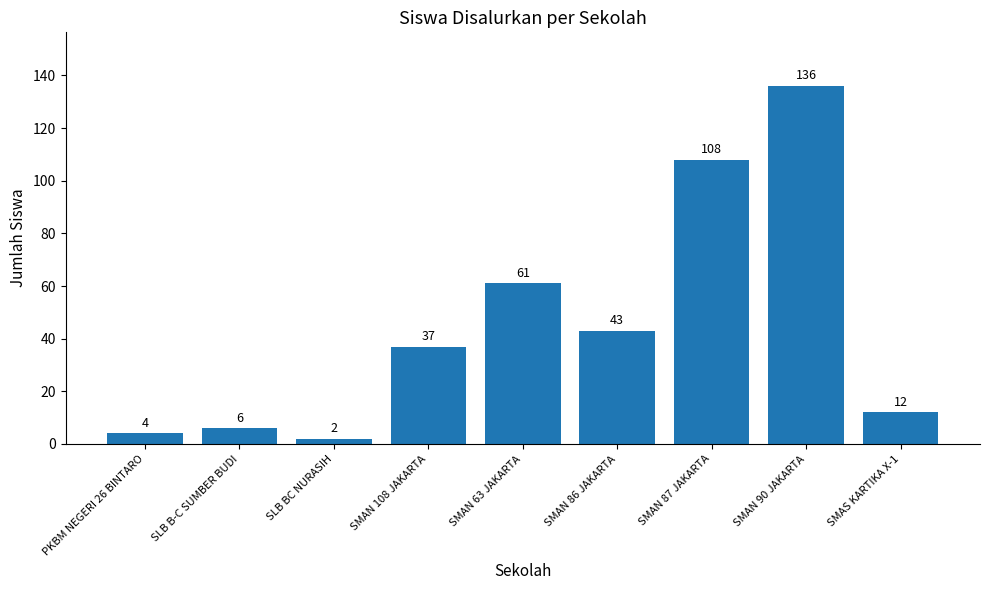

What is the maximum value shown in the chart?

136